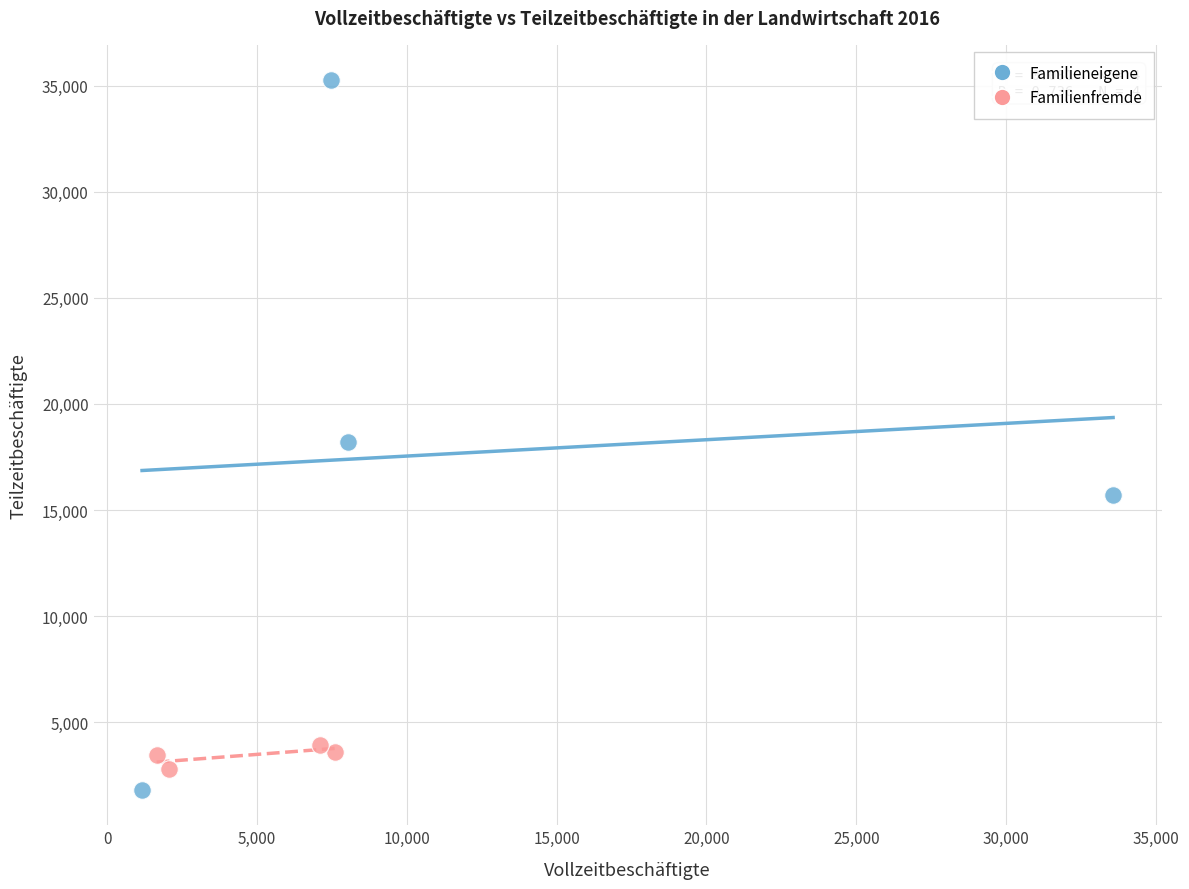

Which series has the widest spread of Y values?

Familieneigene